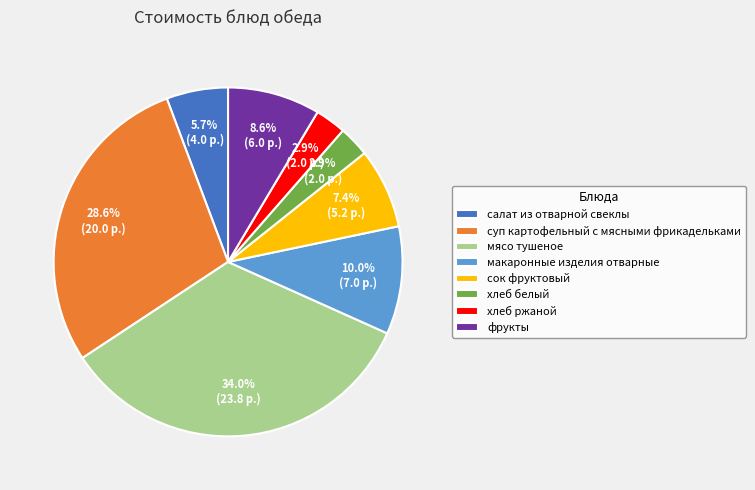

Which slice is the largest?

мясо тушеное